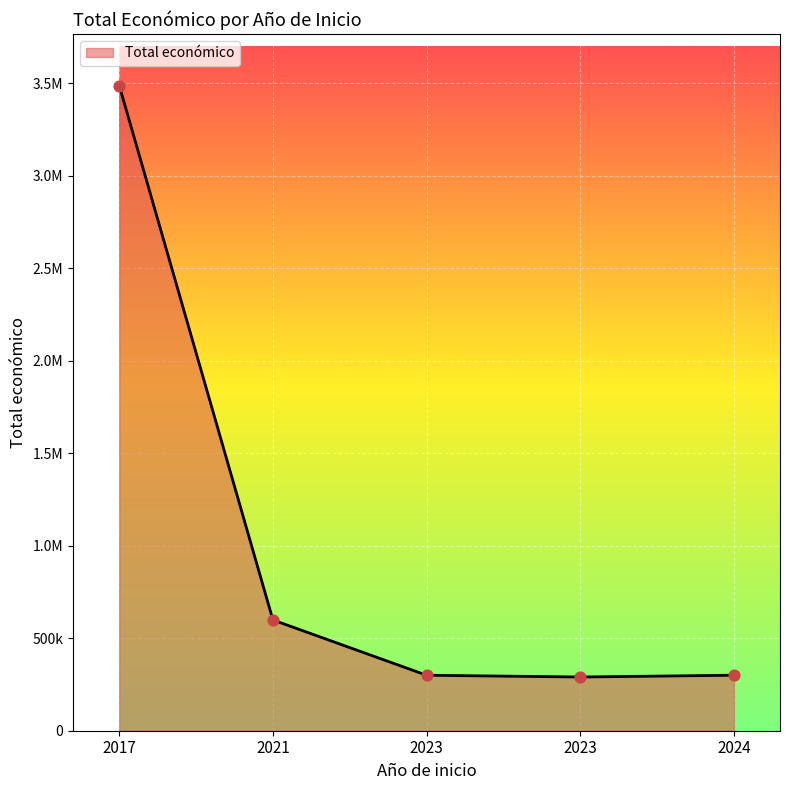

Does the chart have visible grid lines?

Yes